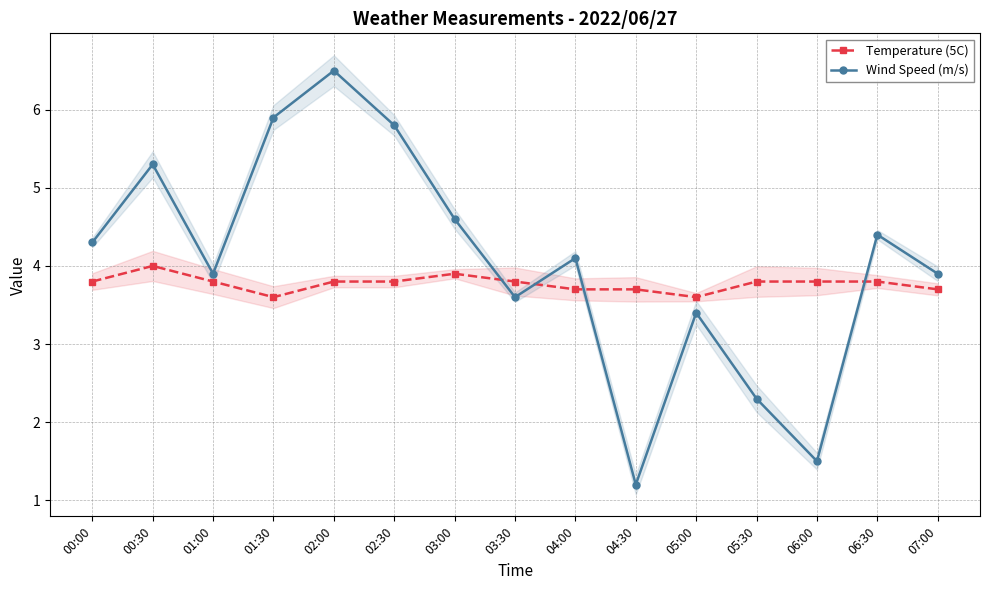

Which category has the highest value in the Wind Speed (m/s) series?

02:00